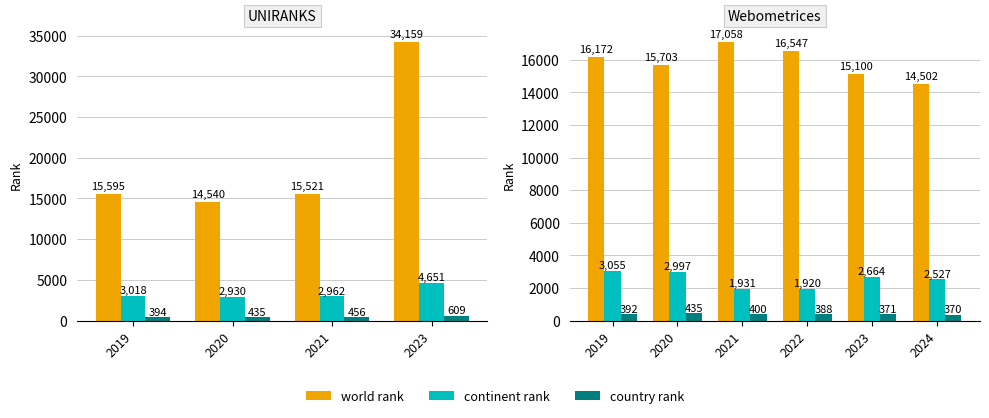

What position from the right is 5?

1